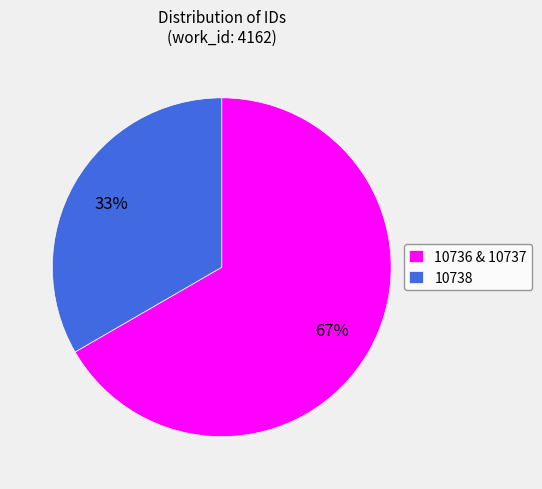

To the nearest percent, what portion does 10738 represent?

33%